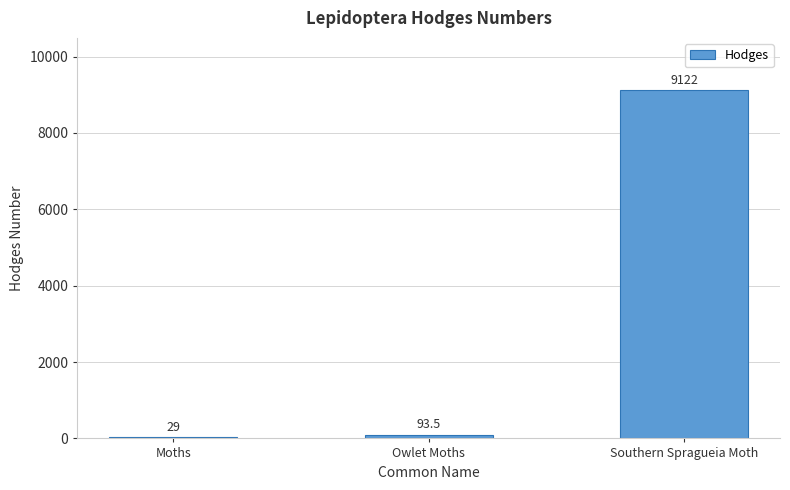

What is the maximum value shown in the chart?

9122.0